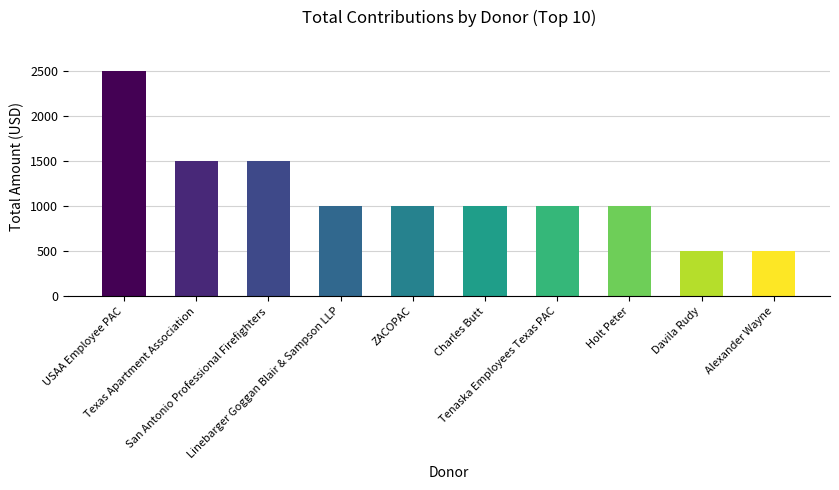

How many values are between 1000 and 1500?

7